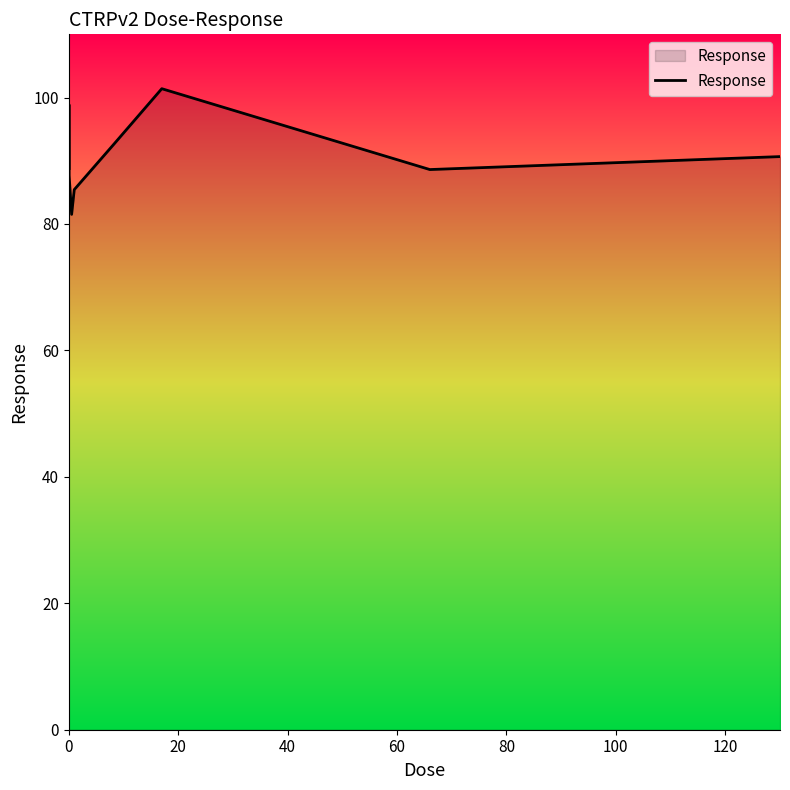

What is the smallest value displayed?

81.5